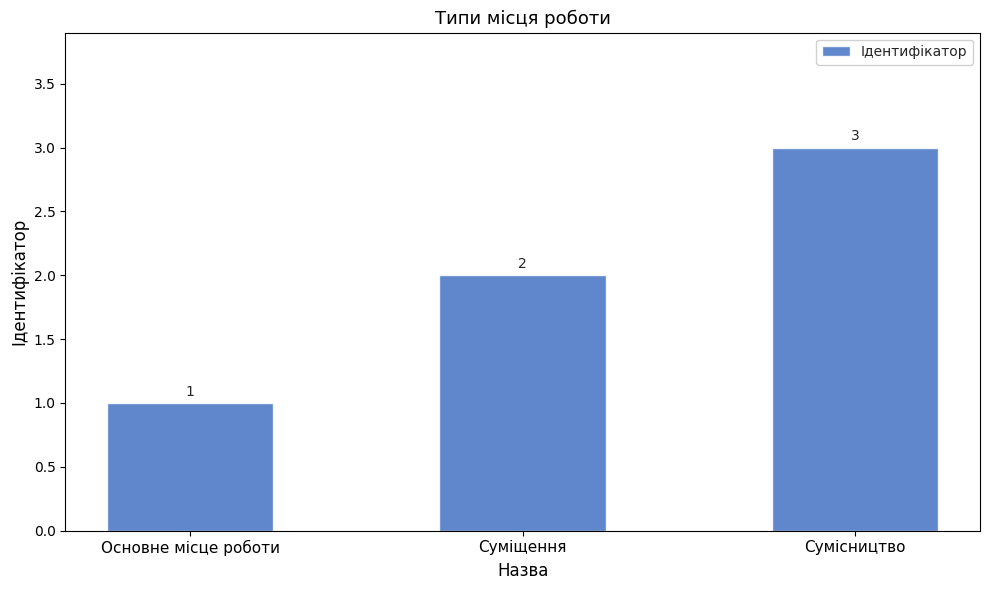

Which category has the highest value across all series?

Сумісництво